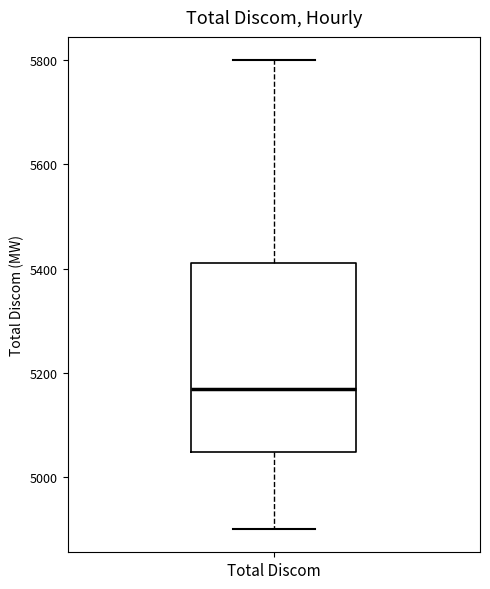

Read this box plot against the y-axis: the position of the median line, the range covered by the box, and the ends of both whiskers. The values are not printed on the chart, so give them approximately, as read against the axis.

median 5160, box 5040 to 5400, whiskers 4900 to 5800